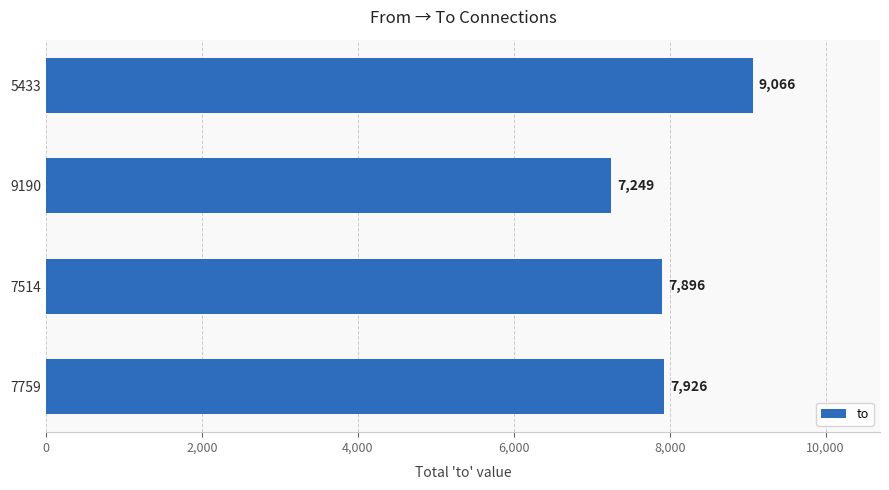

Where is the data nearest to the value 8157?

7759